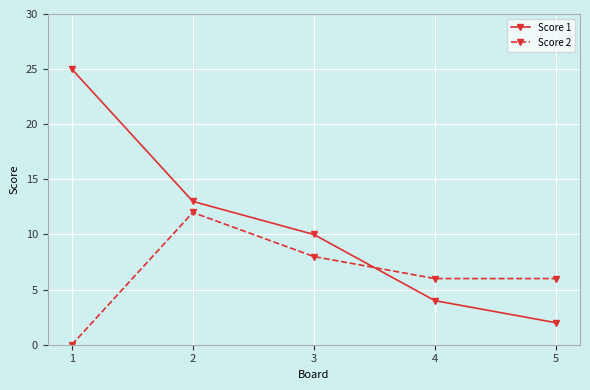

At which label does Score 1 reach its minimum?

5